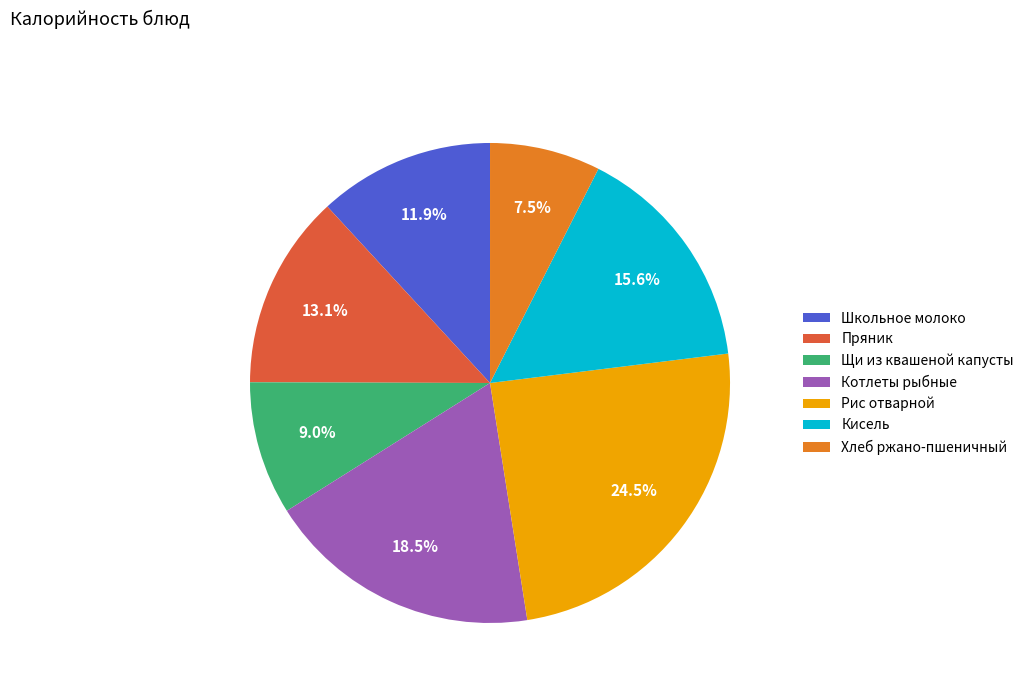

Count the number of slices in the pie.

7